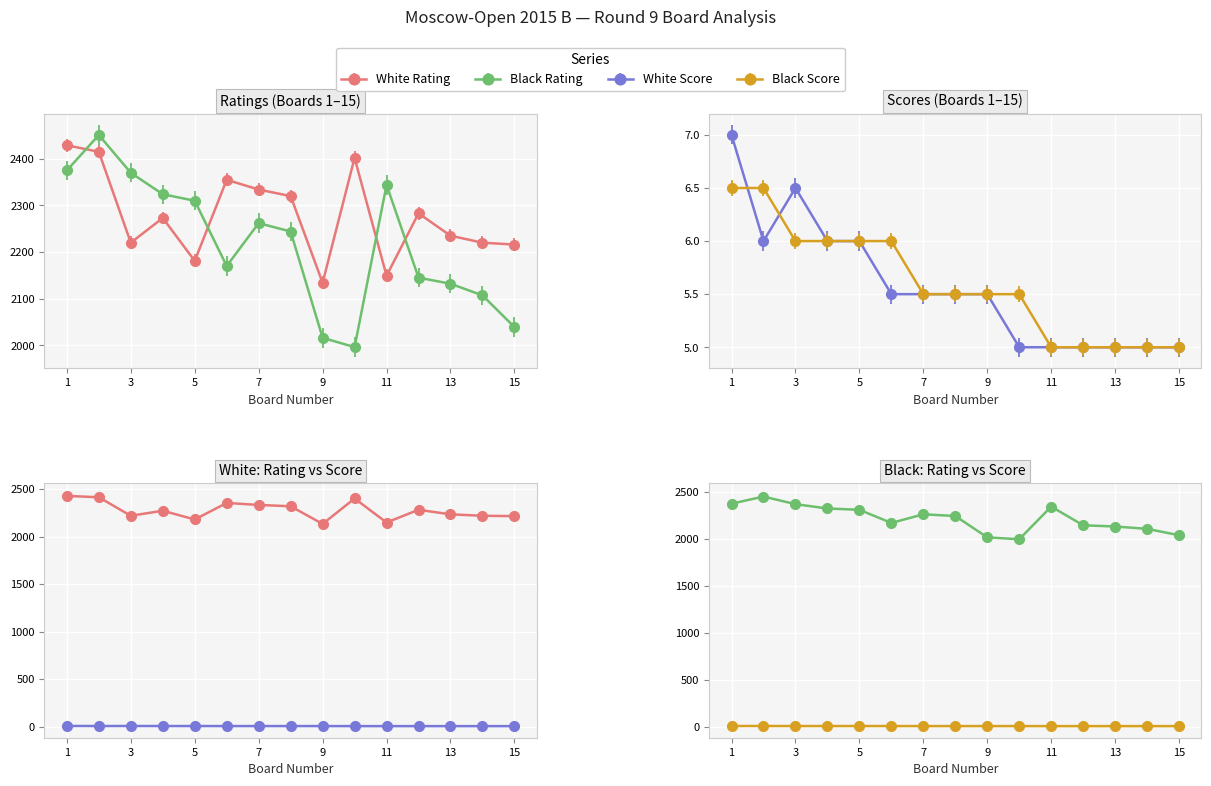

Rank the categories by Black Rating value from lowest to highest.

10, 9, 15, 14, 13, 12, 6, 8, 7, 5, 4, 11, 3, 1, 2